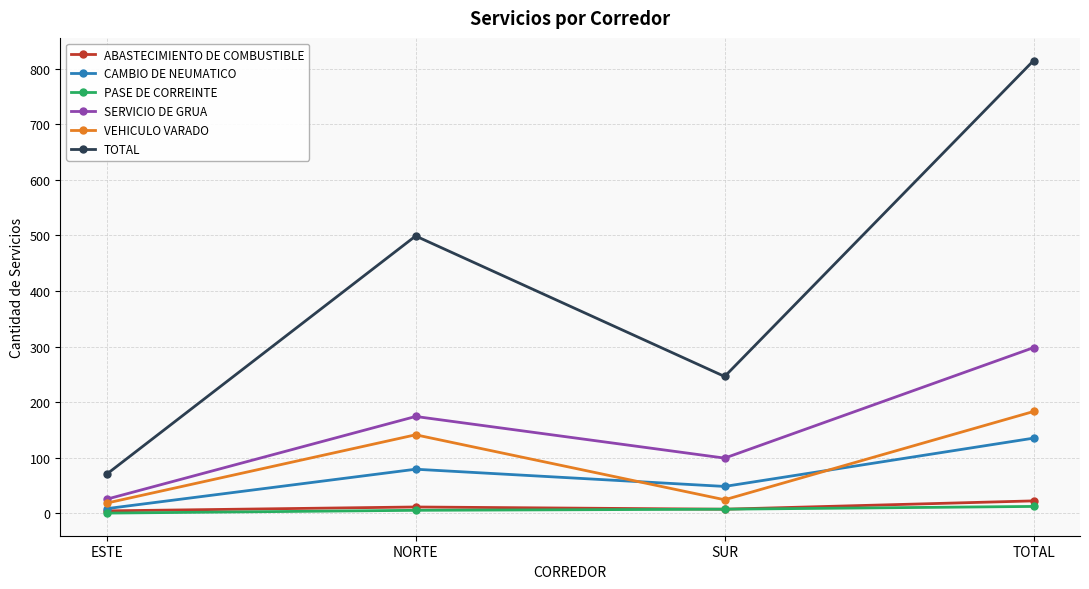

At which category is the sum across all series the highest?

TOTAL